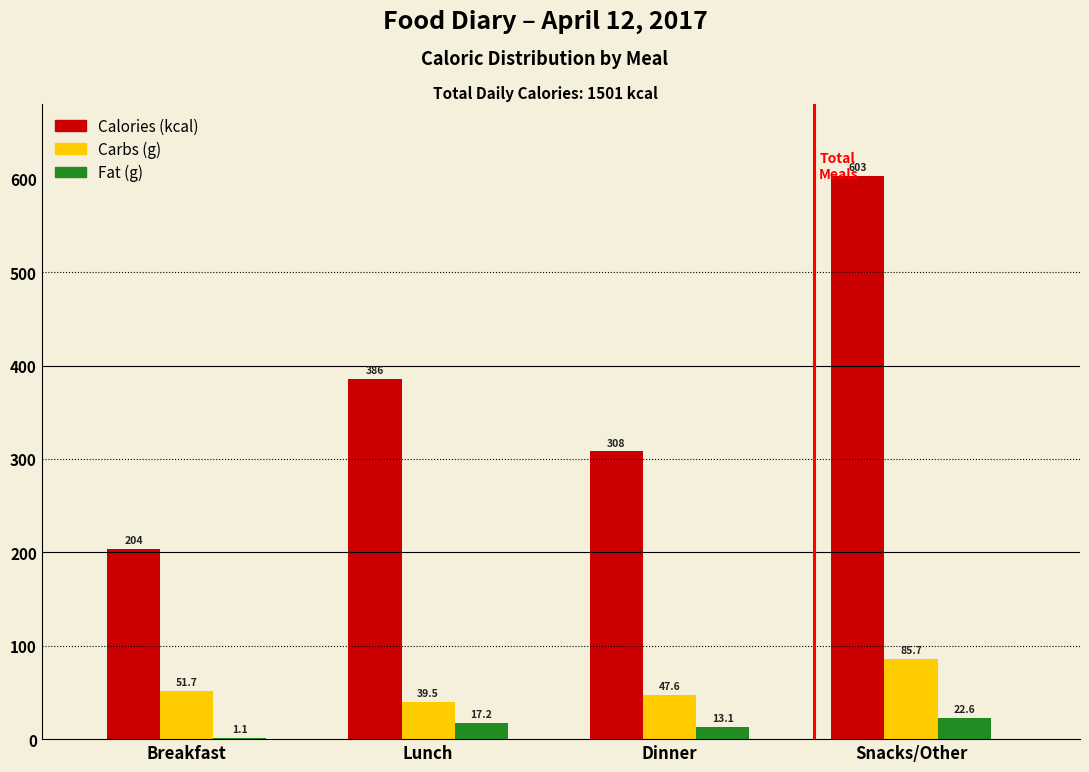

Reading left to right, list all the values displayed in this chart.

Calories (kcal): Breakfast=204.0	Lunch=386.0	Dinner=308.0	Snacks/Other=603.0
Carbs (g): Breakfast=51.7	Lunch=39.5	Dinner=47.6	Snacks/Other=85.7
Fat (g): Breakfast=1.1	Lunch=17.2	Dinner=13.1	Snacks/Other=22.6